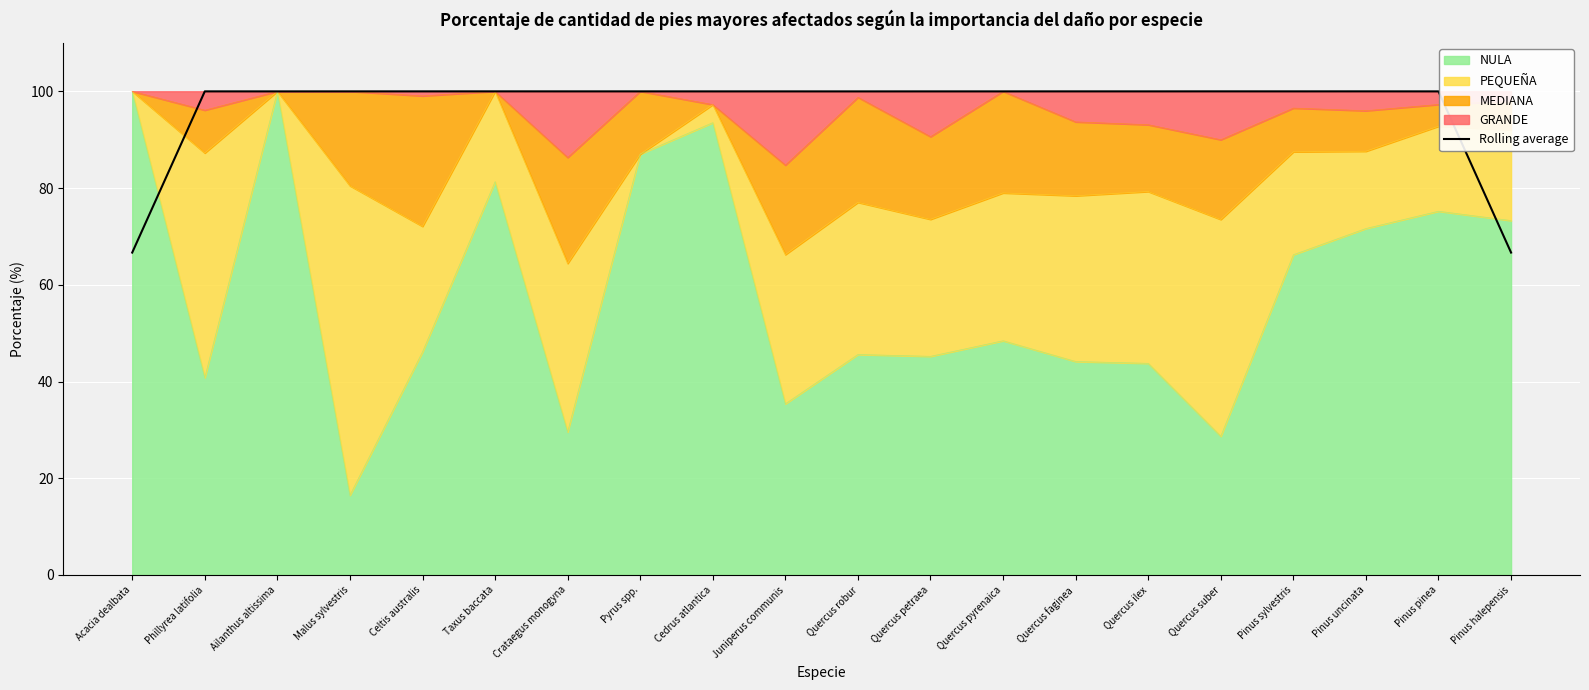

Between Malus sylvestris and Celtis australis, which is larger?

Malus sylvestris